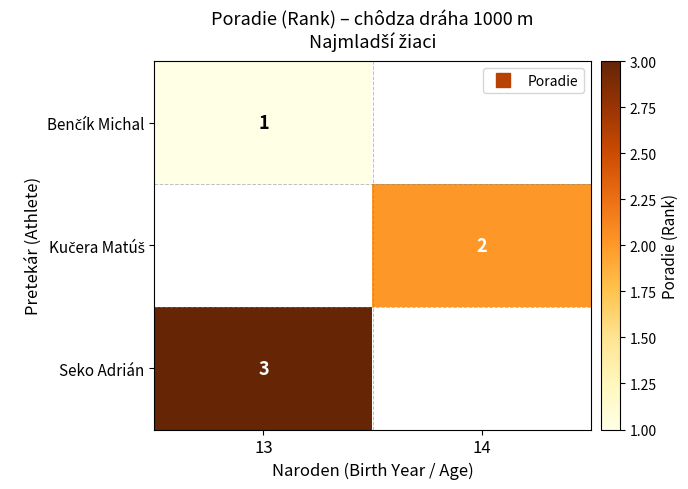

How many values in Seko Adrián are above zero?

1